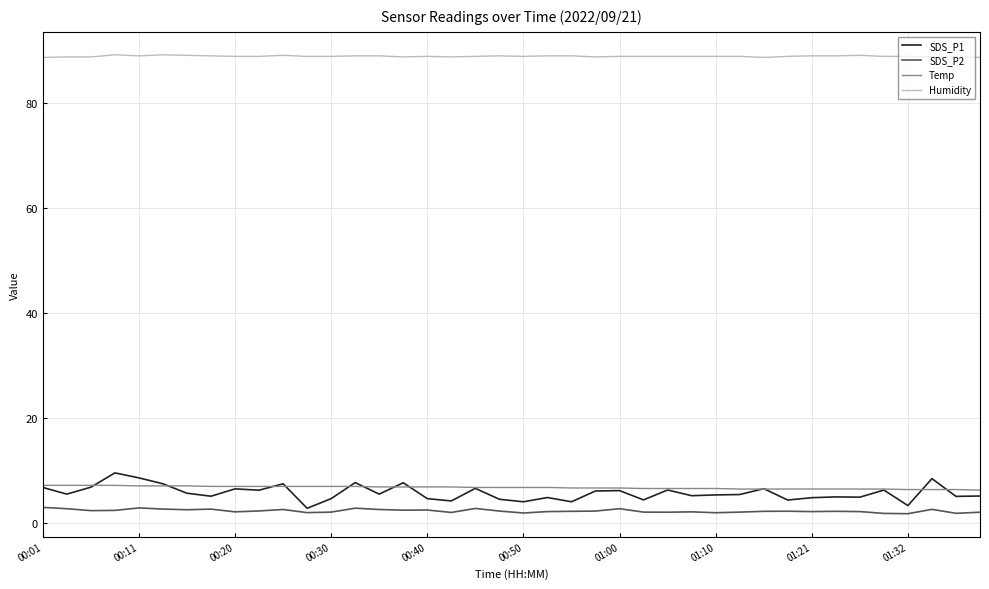

Which series has the largest total across all categories?

Humidity